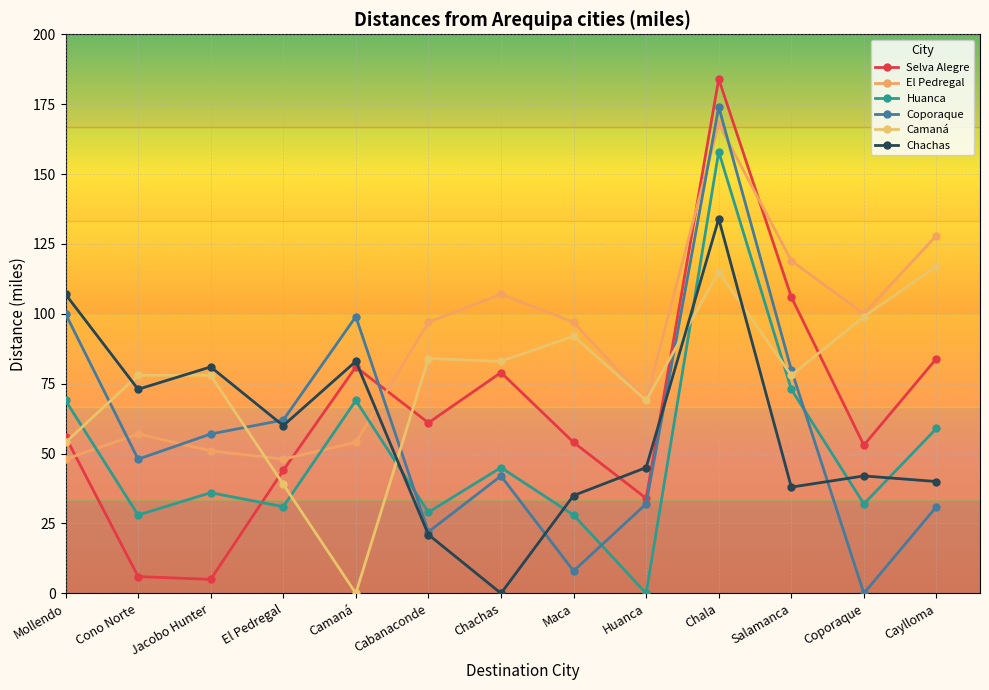

What is the spread (max minus min) of values at Maca?

89